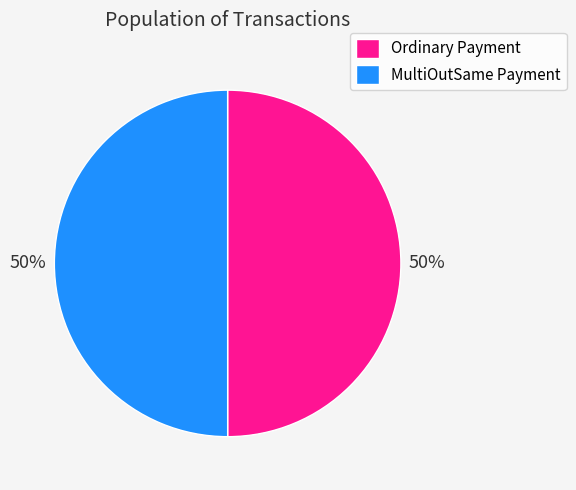

How many slices are in this pie chart?

2